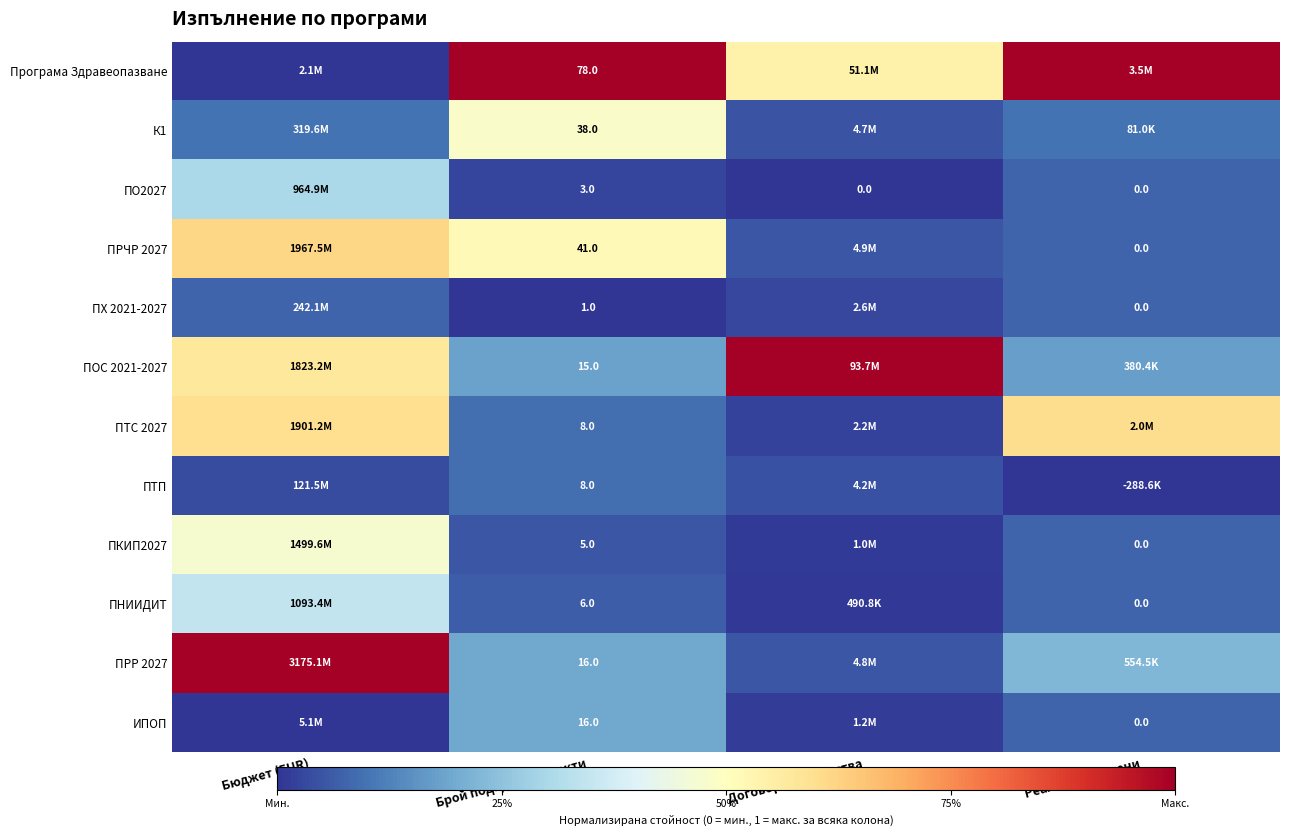

Which series has the widest spread of values?

Програма Здравеопазване